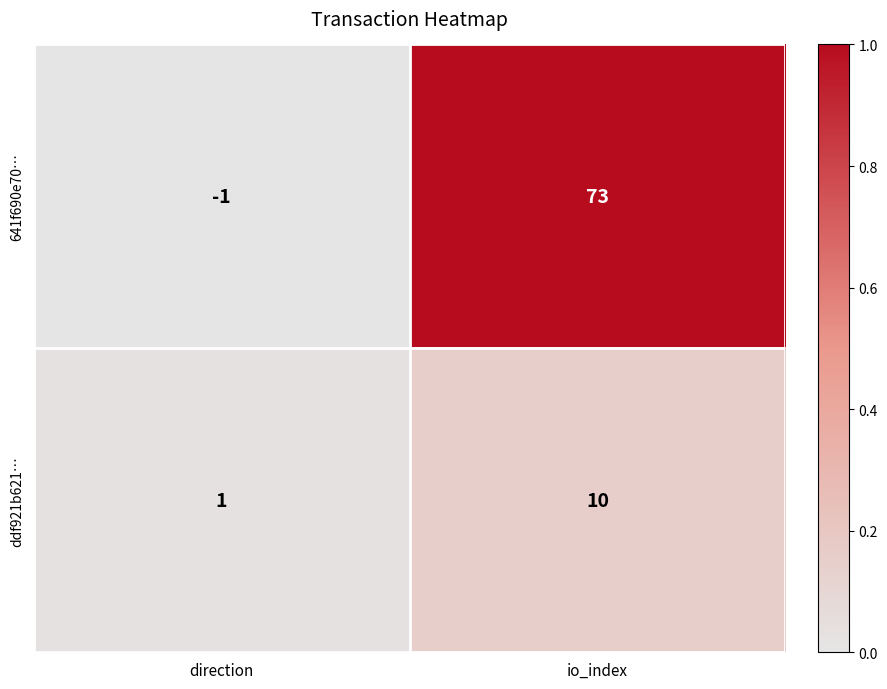

True or false: ddf921b621… has a value of 1 at direction.

True